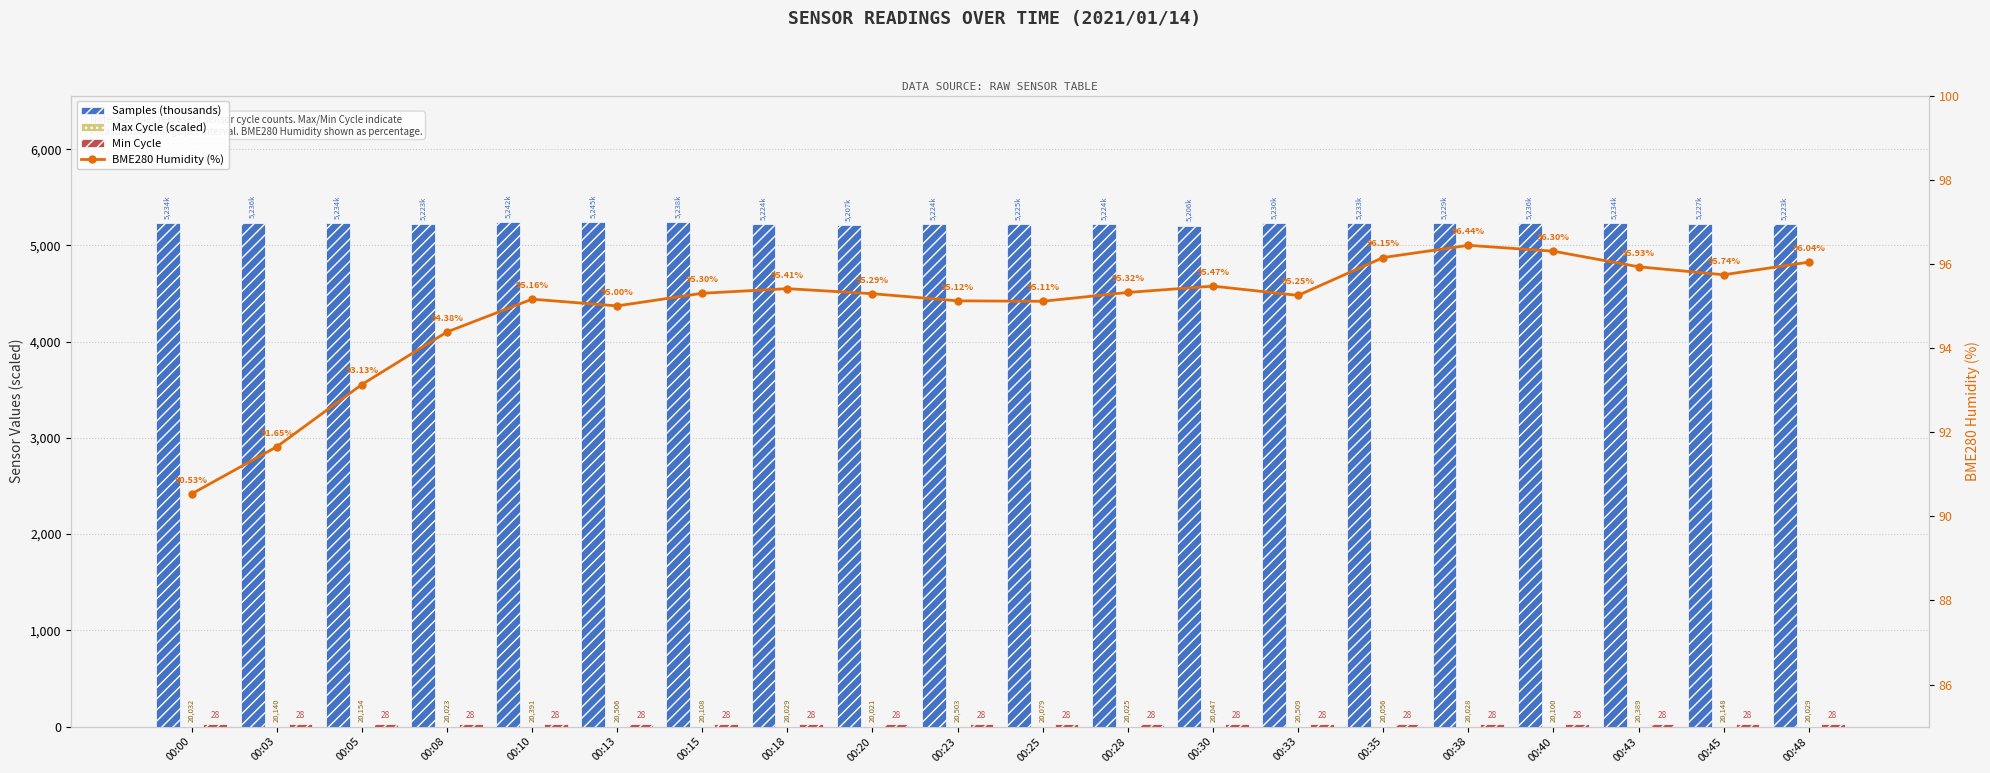

Does the chart contain stacked bars?

No